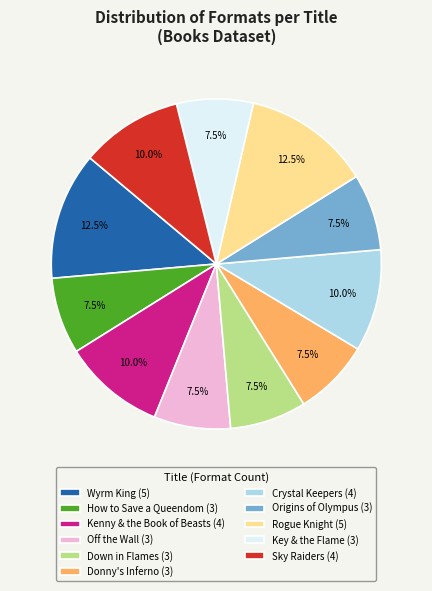

Is there any slice that represents more than half of the pie?

No